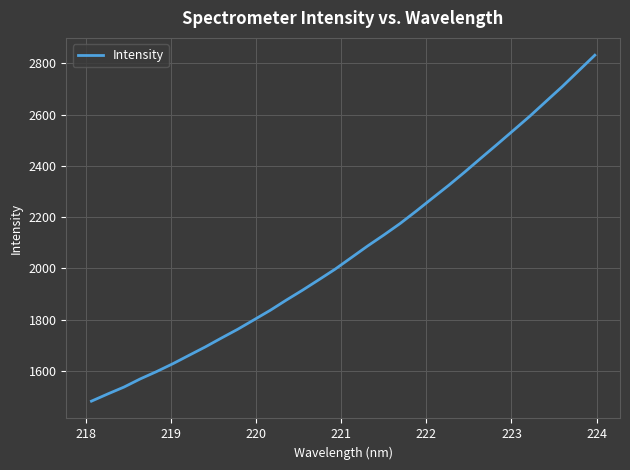

What is the greatest value displayed?

2831.6